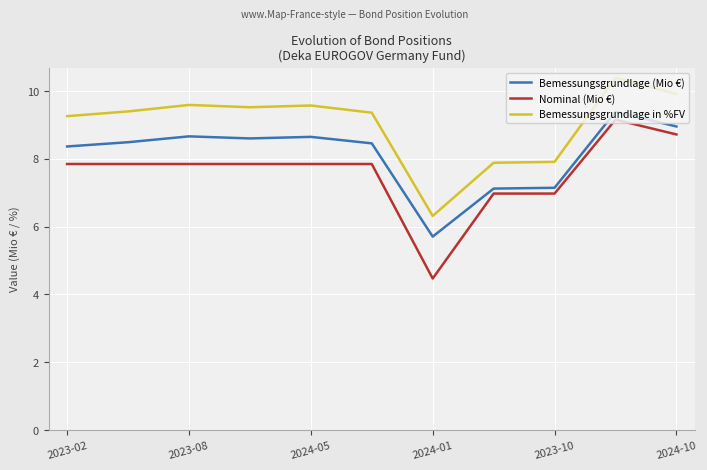

Which series has the largest total across all categories?

Bemessungsgrundlage in %FV